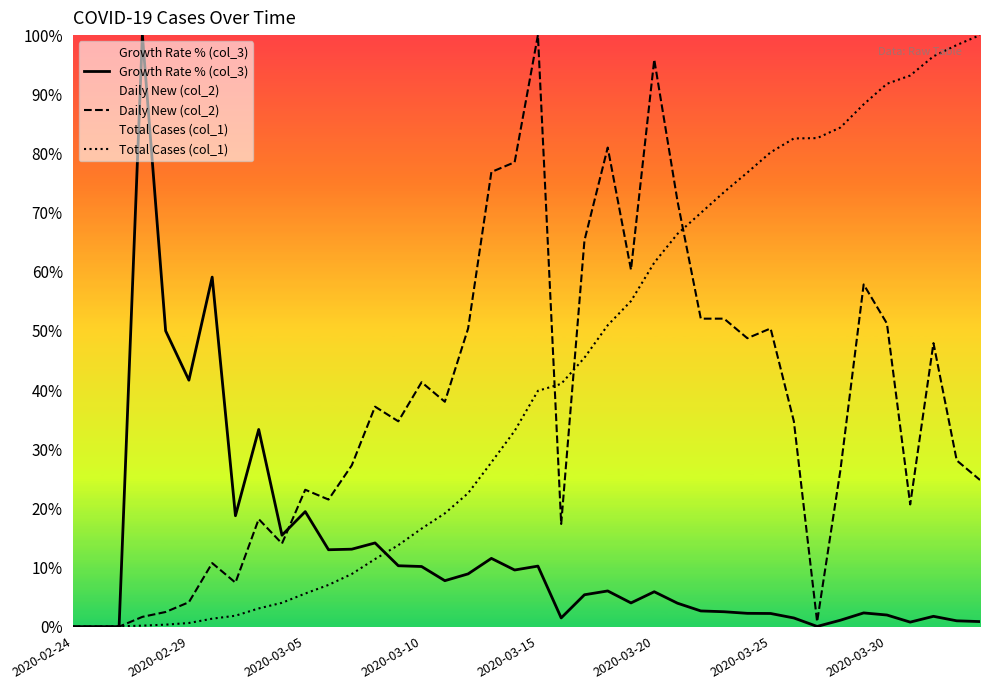

How many interior local peaks does the Daily New (col_2) series have?

11